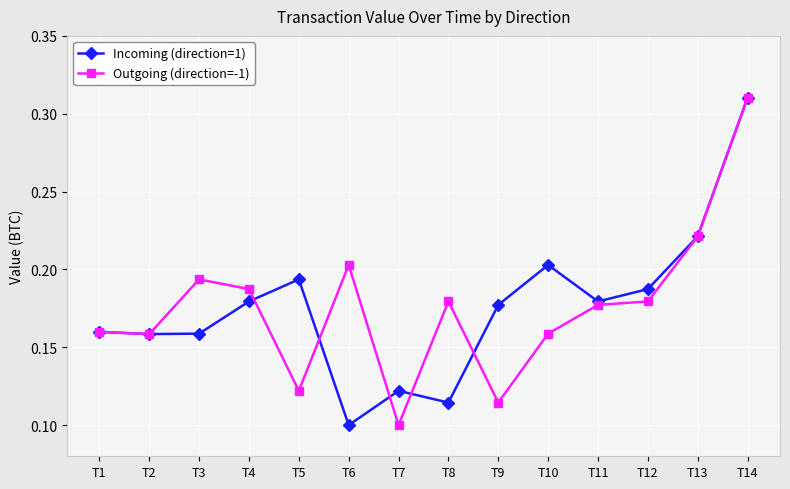

True or false: Outgoing (direction=-1) has more than 0 points higher than both neighbors.

True